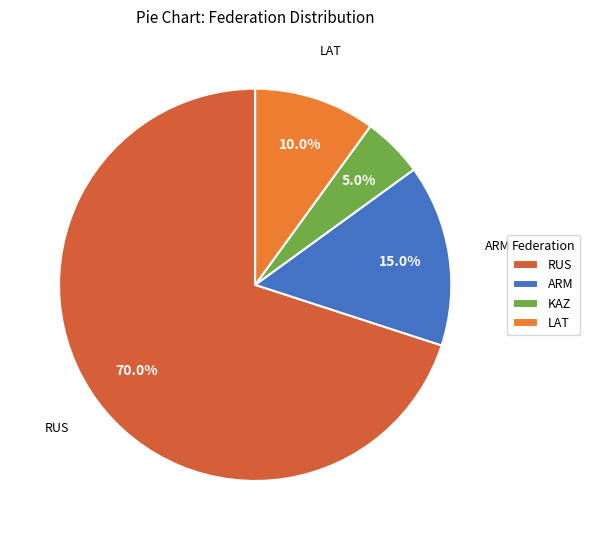

What is the total percentage of ARM and RUS?

85.0%